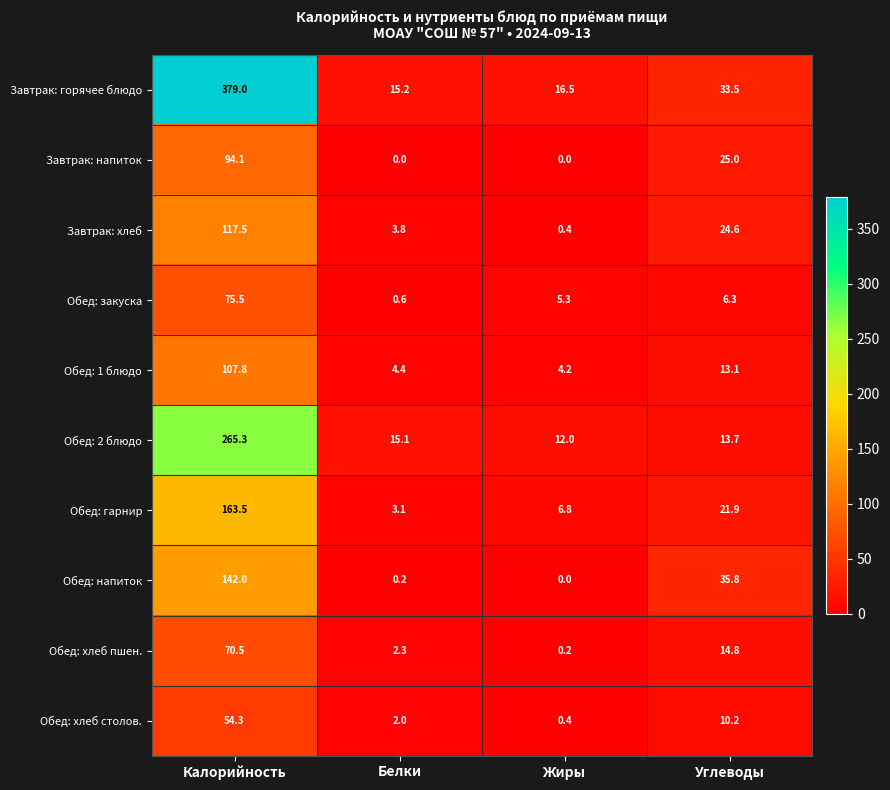

What is the difference between the maximum and minimum values in the Обед: напиток series?

142.0